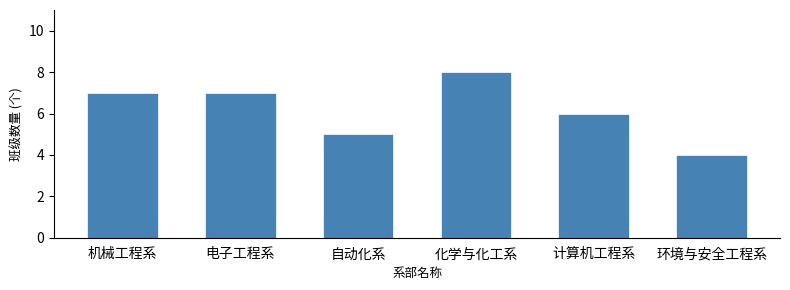

Reading right to left, list all the values displayed in this chart.

4	6	8	5	7	7